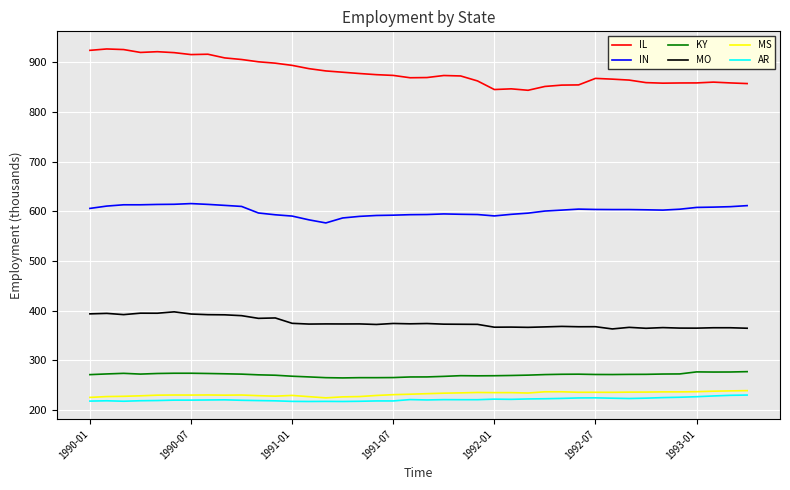

Which series has the largest range (max minus min)?

IL